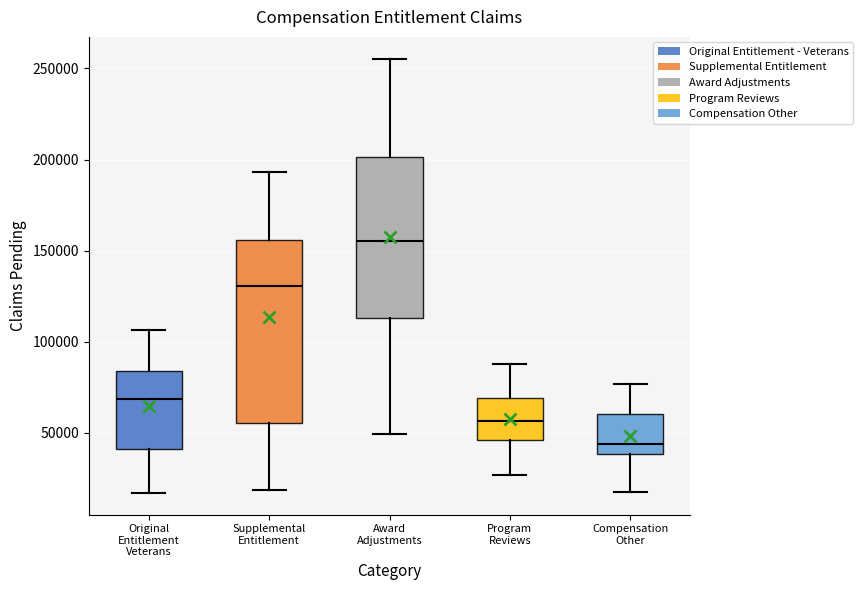

Reading left to right, read every box against the y-axis: the position of its median line, the range the box covers, and the ends of its whiskers. The values are not printed on the chart, so give them approximately, as read against the axis.

Original Entitlement Veterans: median 70000, box 40000 to 85000, whiskers 15000 to 105000
Supplemental Entitlement: median 130000, box 55000 to 155000, whiskers 20000 to 195000
Award Adjustments: median 155000, box 115000 to 200000, whiskers 50000 to 255000
Program Reviews: median 55000, box 45000 to 70000, whiskers 25000 to 90000
Compensation Other: median 45000, box 40000 to 60000, whiskers 15000 to 75000